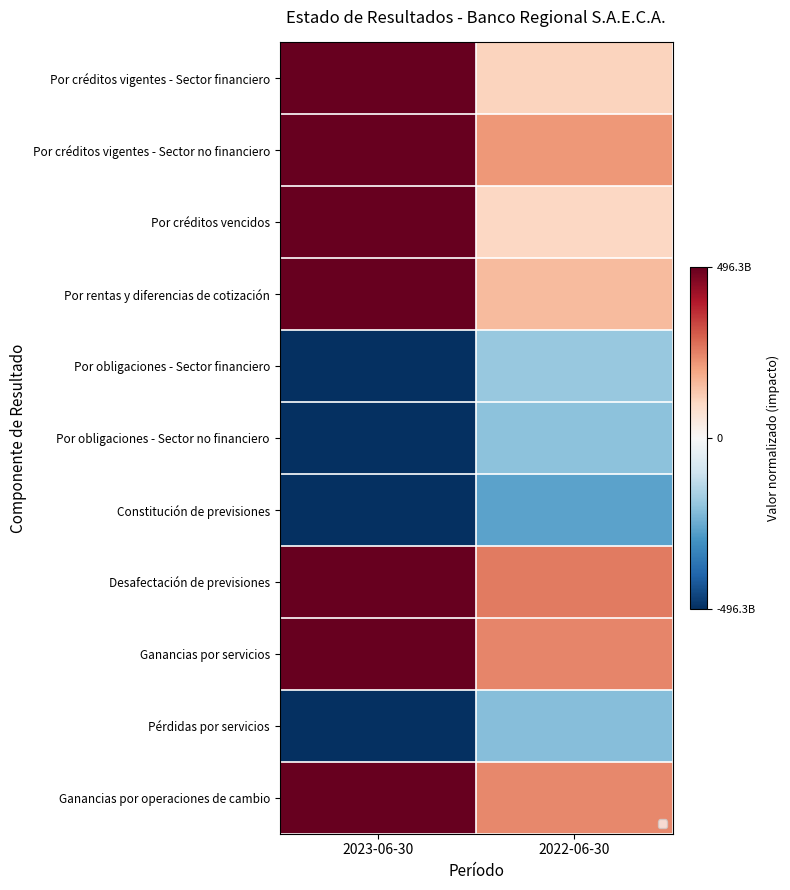

True or false: Por créditos vigentes - Sector financiero has a value of 0.3 at 2022-06-30.

False